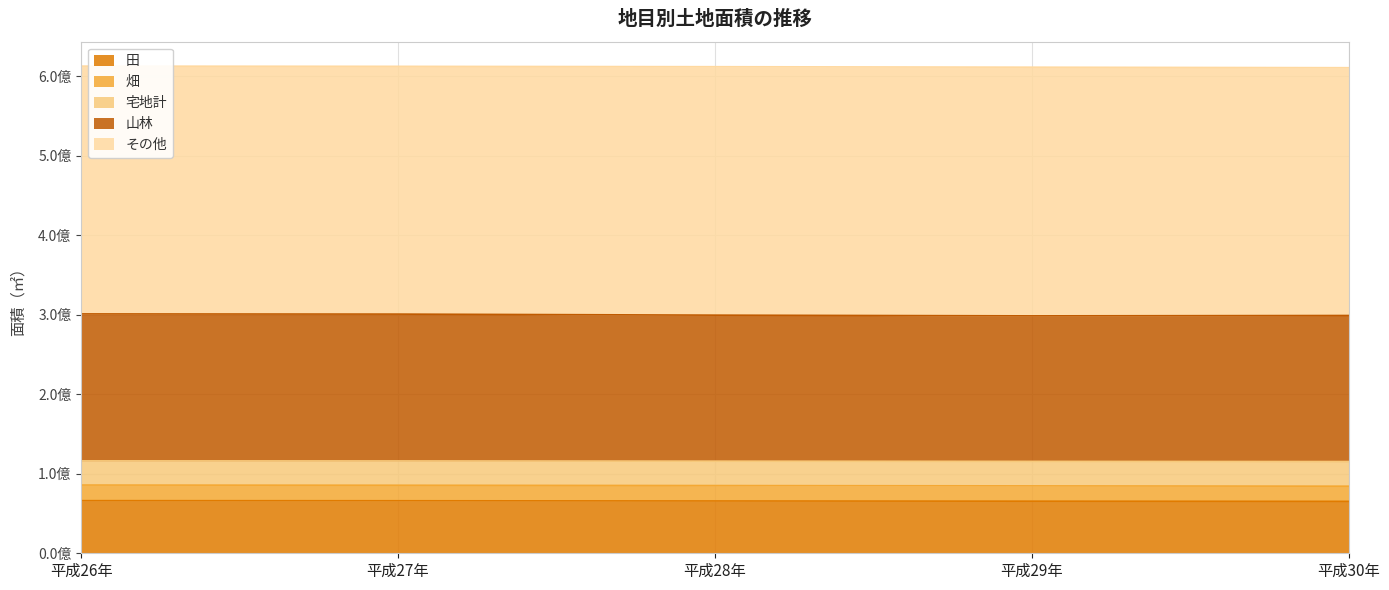

What position from the left is 平成30年?

5